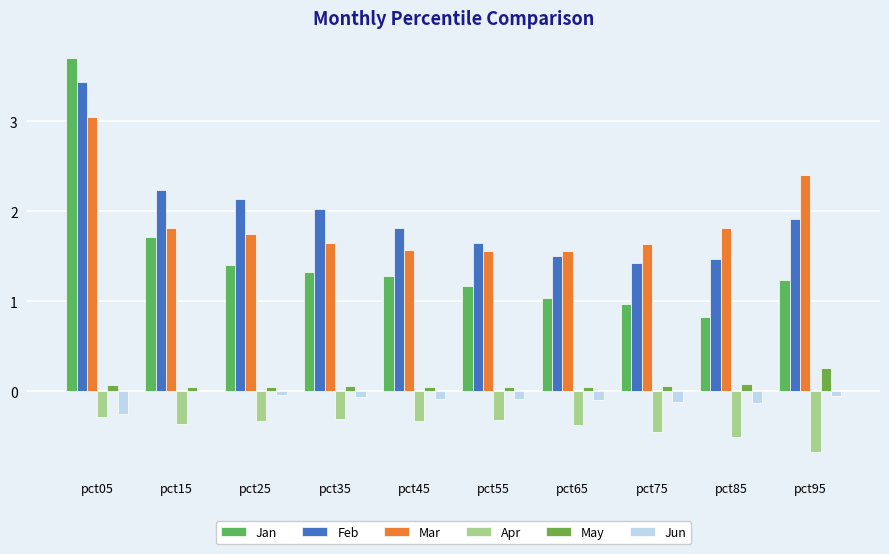

Rank the categories by Jun value from highest to lowest.

pct15, pct25, pct95, pct35, pct55, pct45, pct65, pct75, pct85, pct05